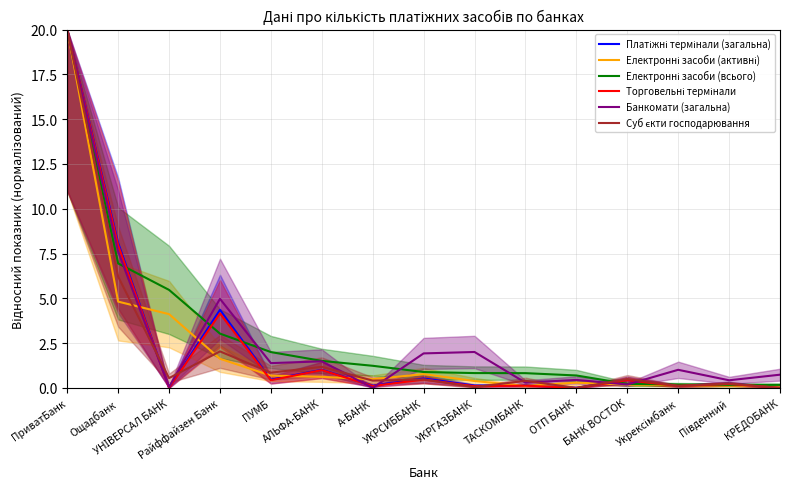

Between ПУМБ and Південний, which is larger?

ПУМБ